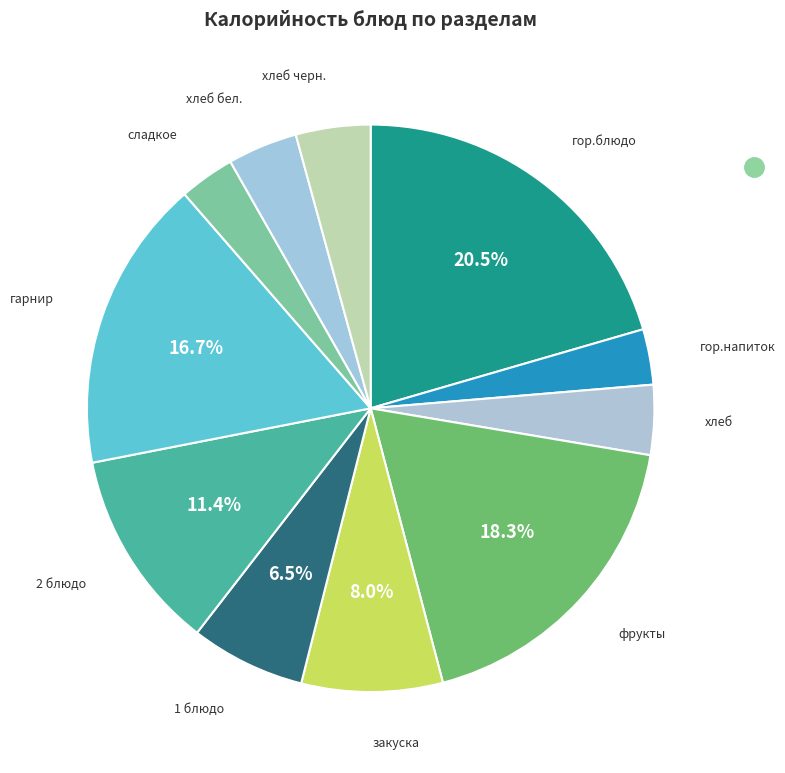

To the nearest percent, what is the average slice percentage?

9%